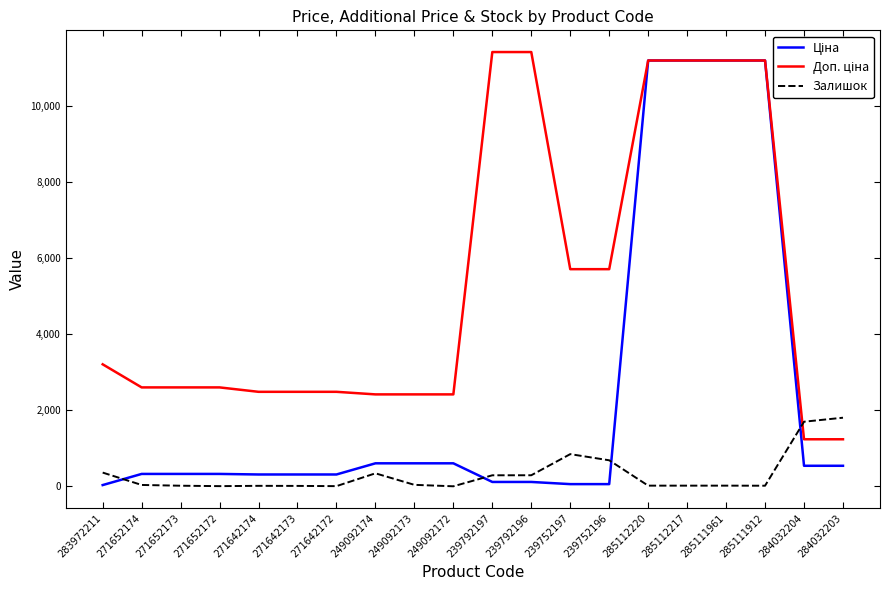

Reading right to left, transcribe all the data shown in this chart.

Ціна: 284032203=539.0	284032204=539.0	285111912=11188.2	285111961=11188.2	285112217=11188.2	285112220=11188.2	239752196=57.0	239752197=57.0	239792196=114.1	239792197=114.1	249092172=603.7	249092173=603.7	249092174=603.7	271642172=310.3	271642173=310.3	271642174=310.3	271652172=324.8	271652173=324.8	271652174=324.8	283972211=32.0
Доп. ціна: 284032203=1235.4	284032204=1235.4	285111912=11188.2	285111961=11188.2	285112217=11188.2	285112220=11188.2	239752196=5705.0	239752197=5705.0	239792196=11410.0	239792197=11410.0	249092172=2414.8	249092173=2414.8	249092174=2414.8	271642172=2482.4	271642173=2482.4	271642174=2482.4	271652172=2598.3	271652173=2598.3	271652174=2598.3	283972211=3205.0
Залишок: 284032203=1802.0	284032204=1697.0	285111912=15.0	285111961=17.0	285112217=17.0	285112220=17.0	239752196=683.0	239752197=845.0	239792196=290.0	239792197=289.0	249092172=0.0	249092173=38.0	249092174=341.0	271642172=4.0	271642173=10.0	271642174=12.0	271652172=4.0	271652173=15.0	271652174=35.0	283972211=360.0